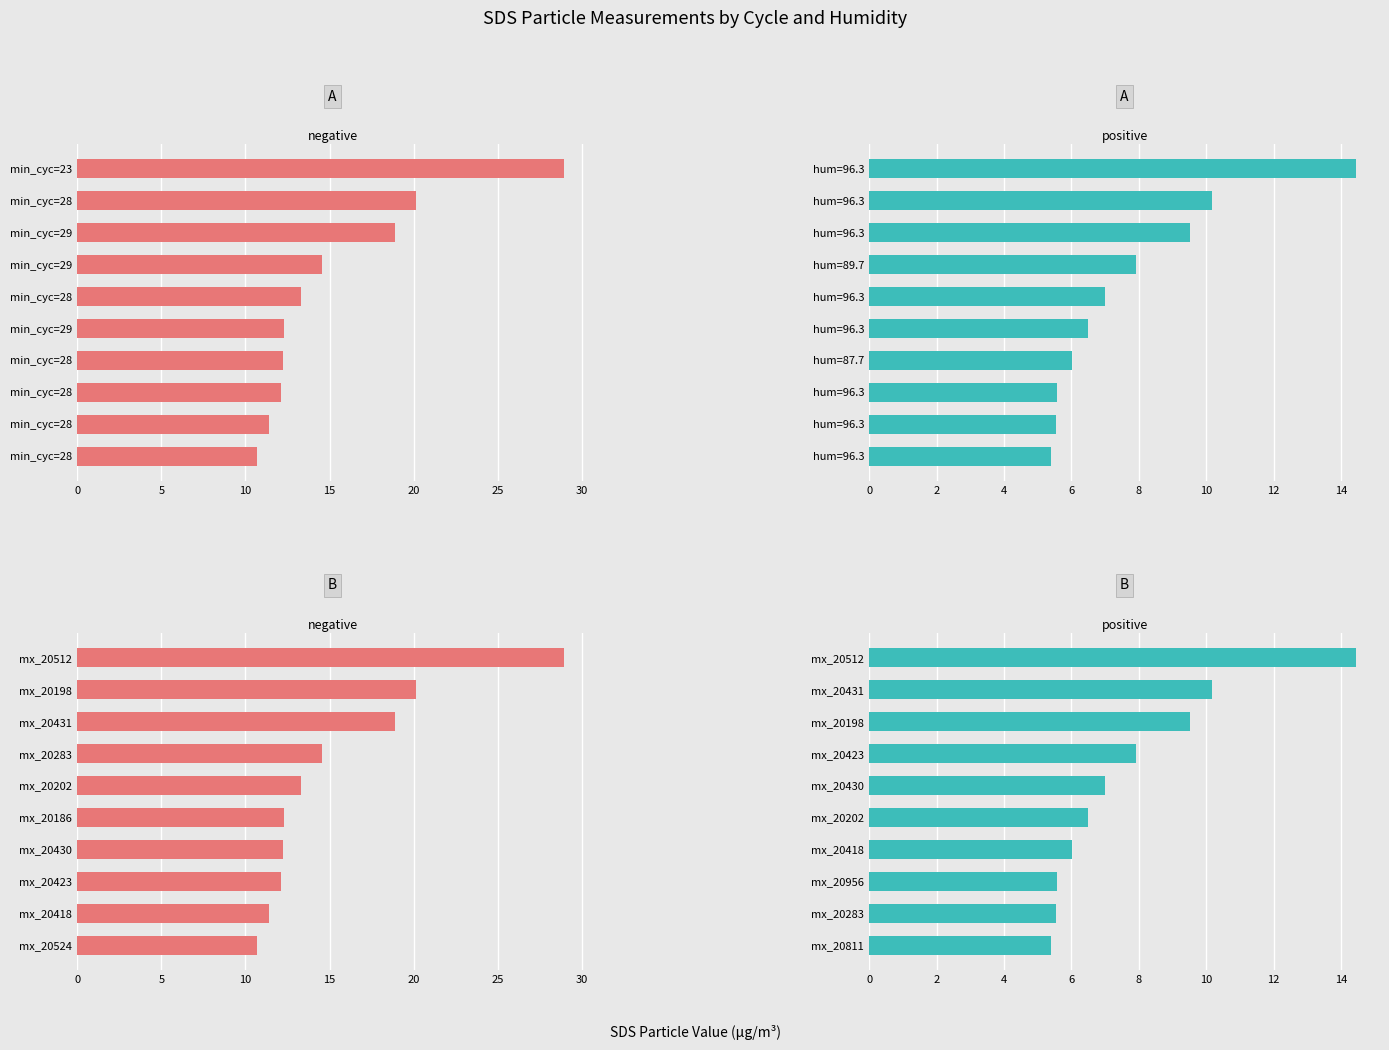

What is the value of the positive bar at the 1st from the left?

14.4